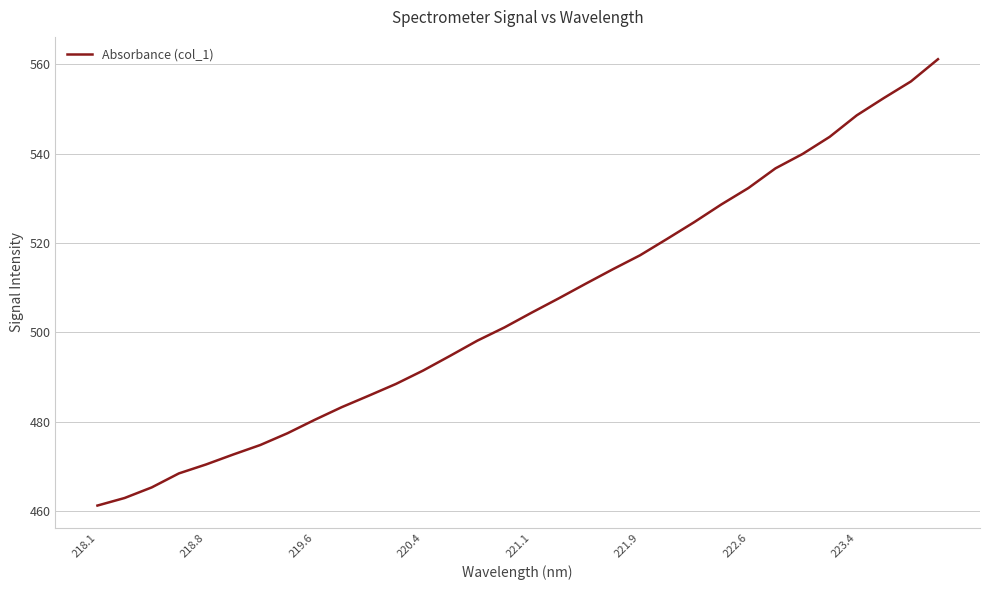

What is the maximum value shown in the chart?

561.1